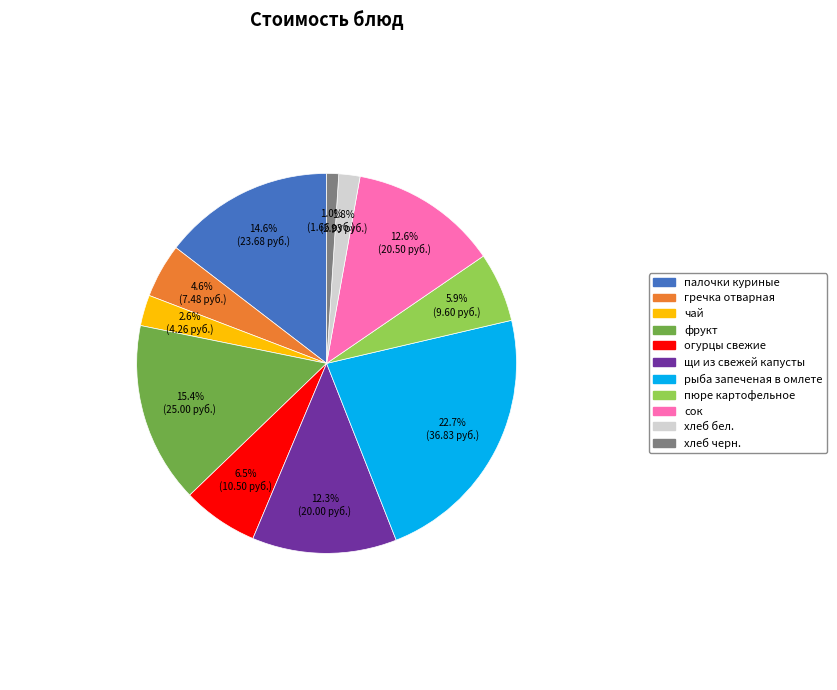

Is there any slice that represents more than half of the pie?

No